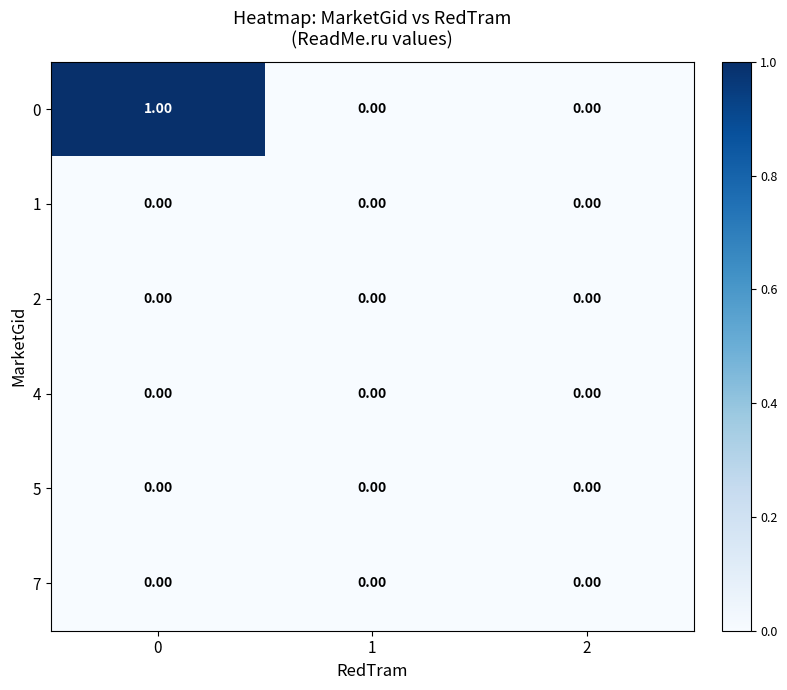

Is the value of 0 at 0 greater than the value of 5 at 2?

Yes